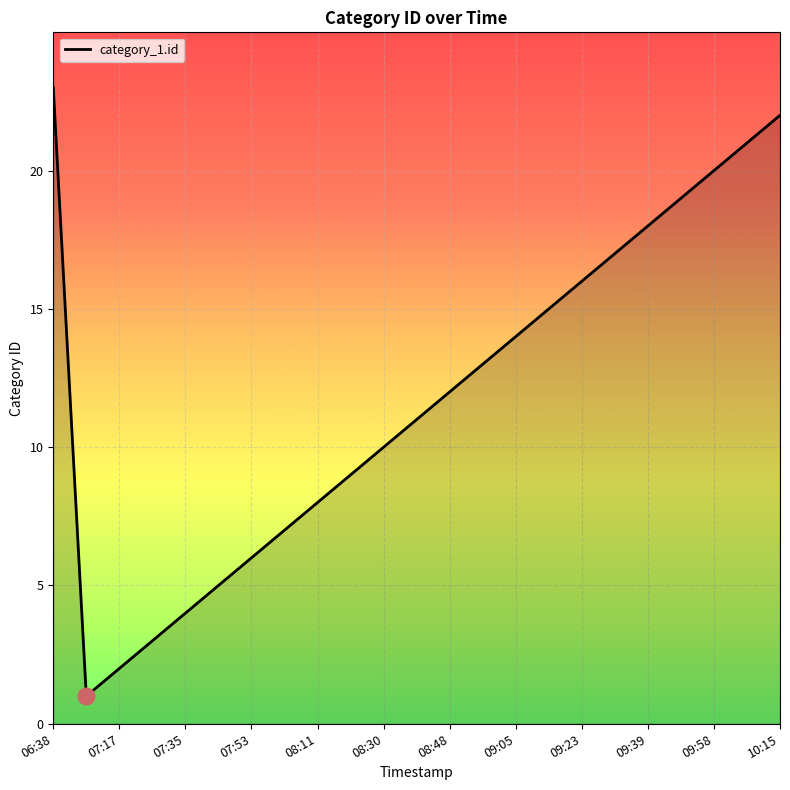

What is the maximum value shown in the chart?

23